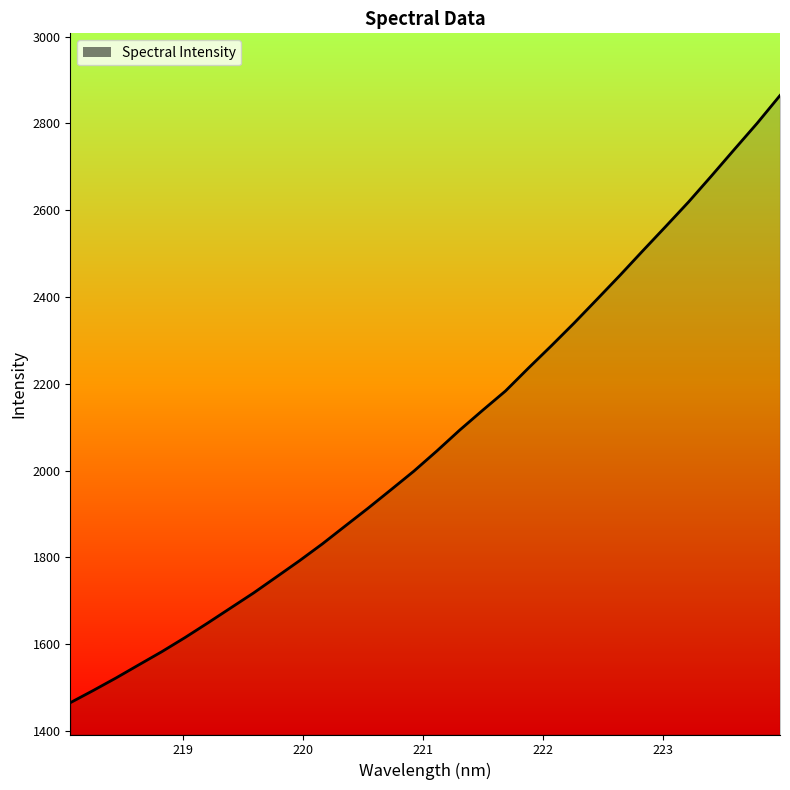

What is the minimum value shown in the chart?

1465.1